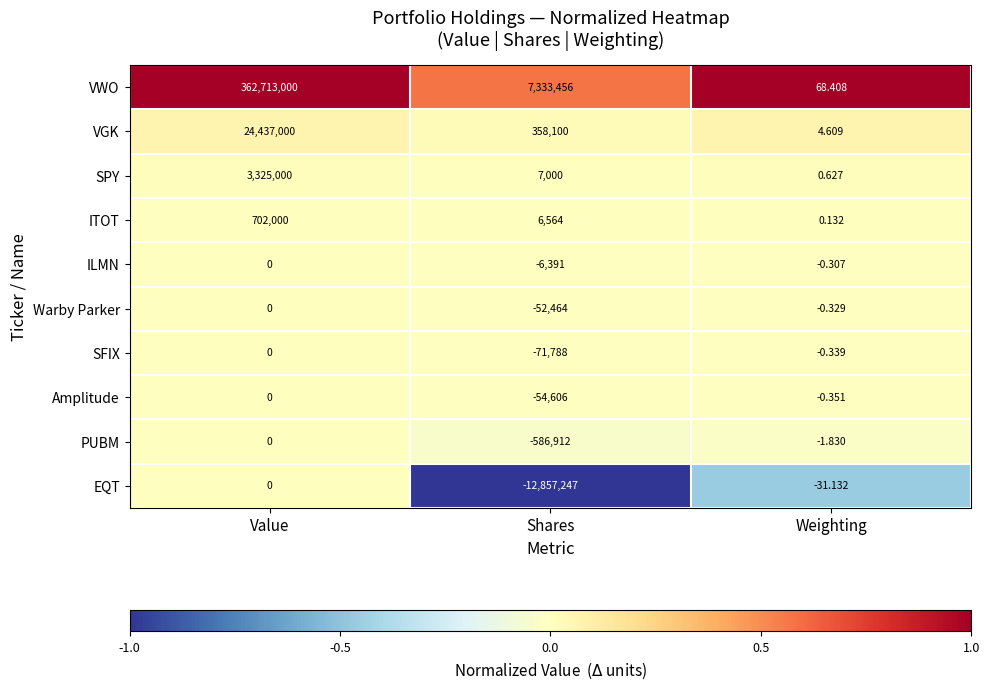

What is the spread (max minus min) of values at Shares?

20190703.0